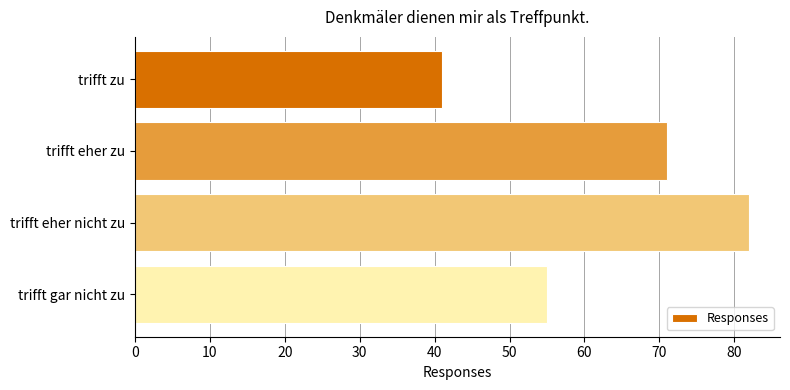

Where is the data nearest to the value 61?

trifft gar nicht zu